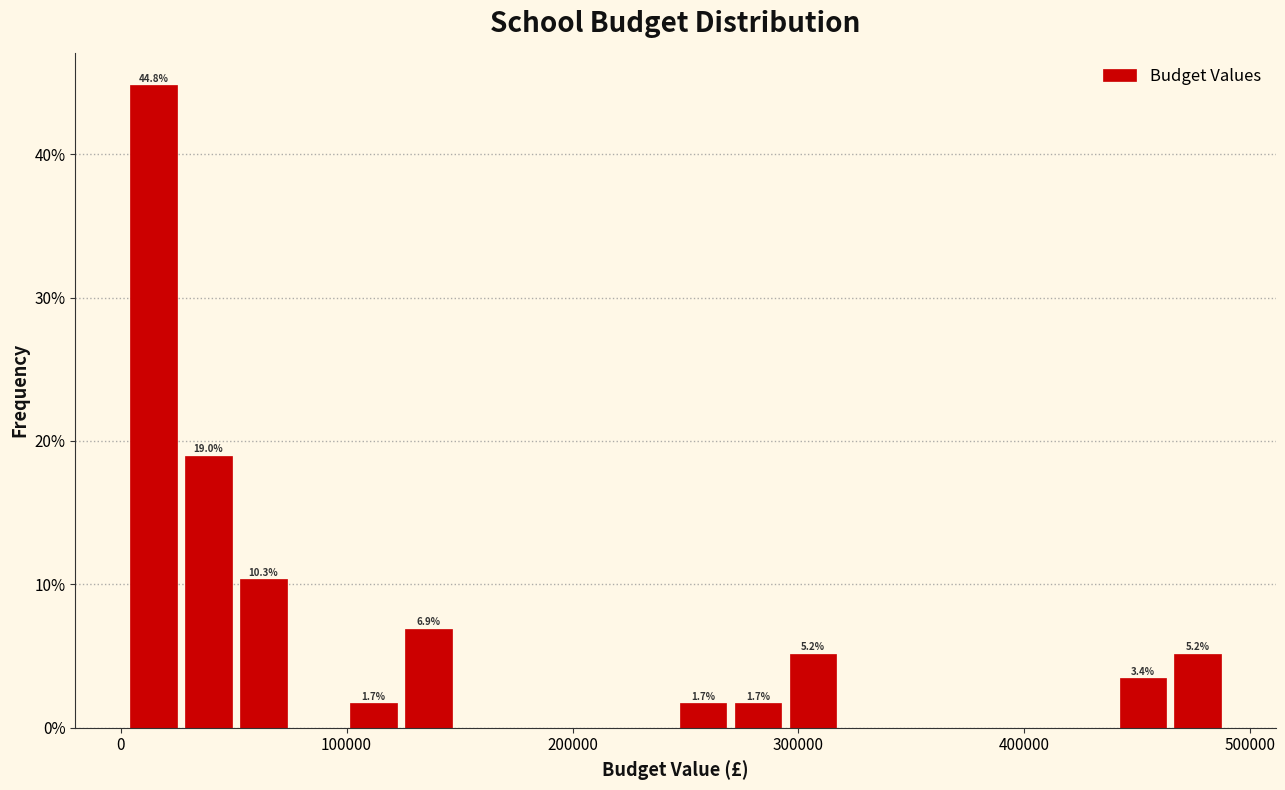

Read against the x-axis, roughly where is the centre of the tallest bar?

10000